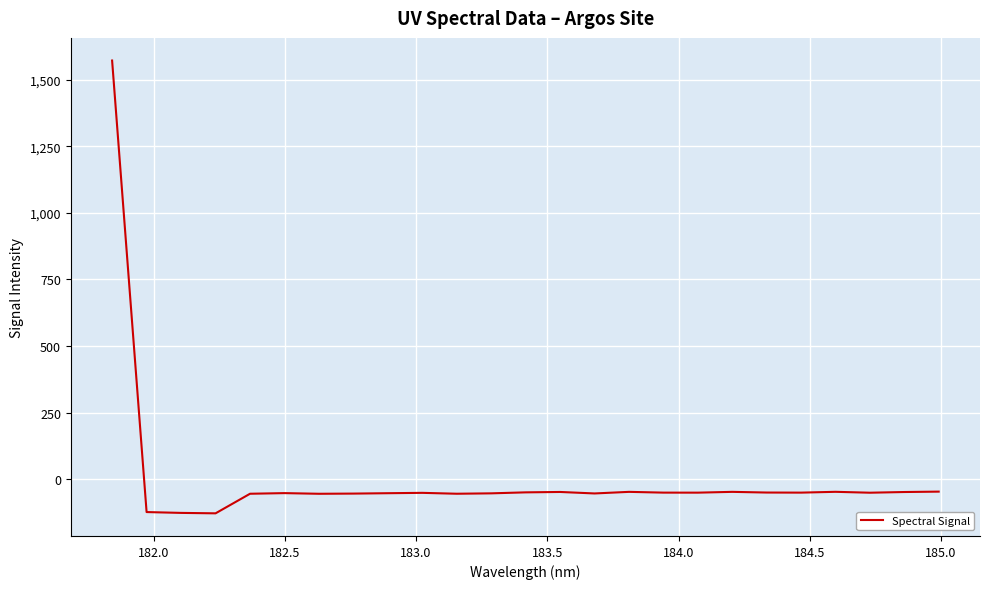

What is the greatest value displayed?

1572.0